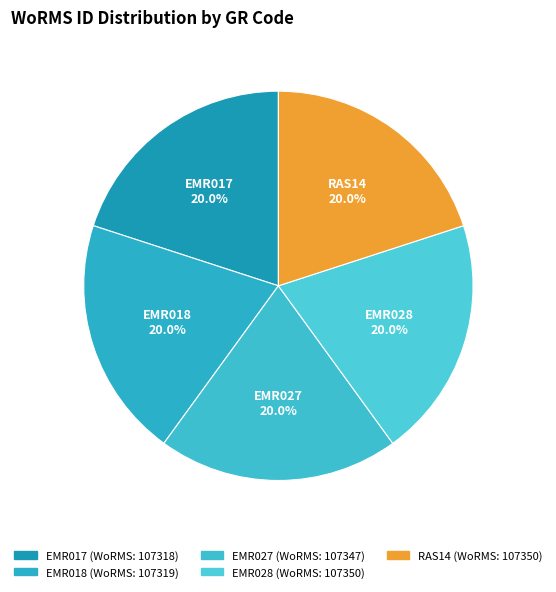

Is there a majority slice in this chart?

No